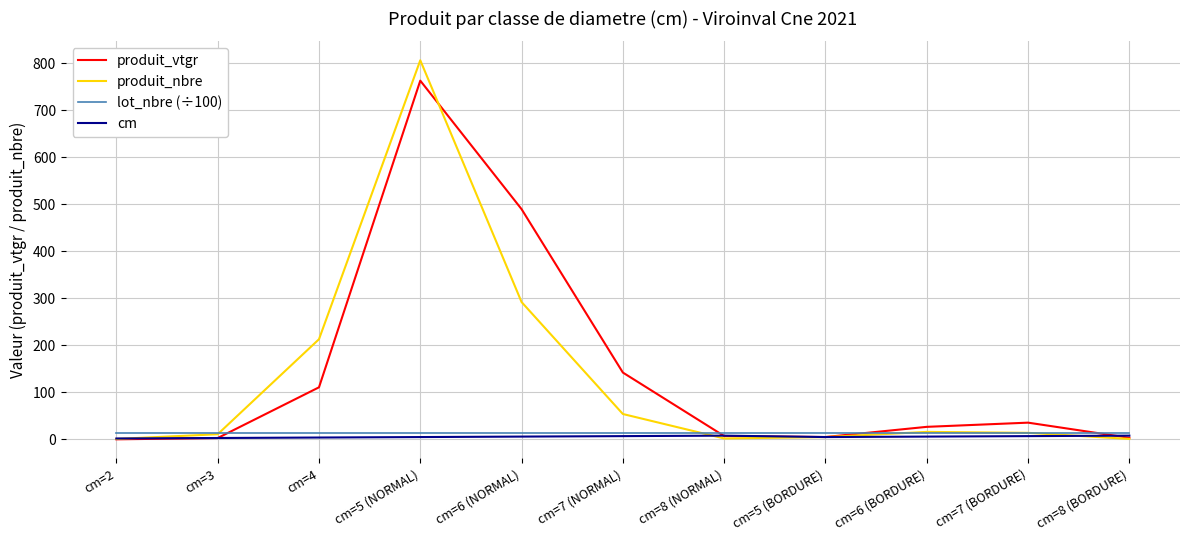

Which label corresponds to the largest value in the chart?

cm=5 (NORMAL)